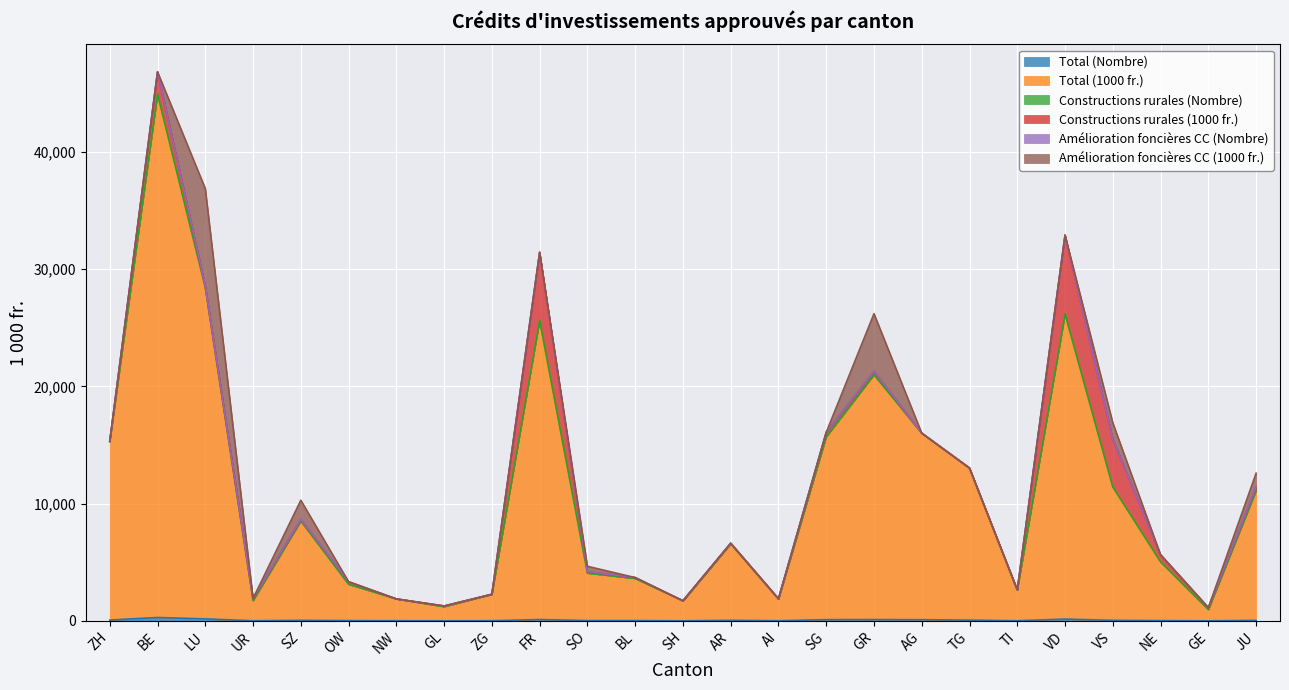

The Total (Nombre) series shows 90.7 at TG. True or false?

False